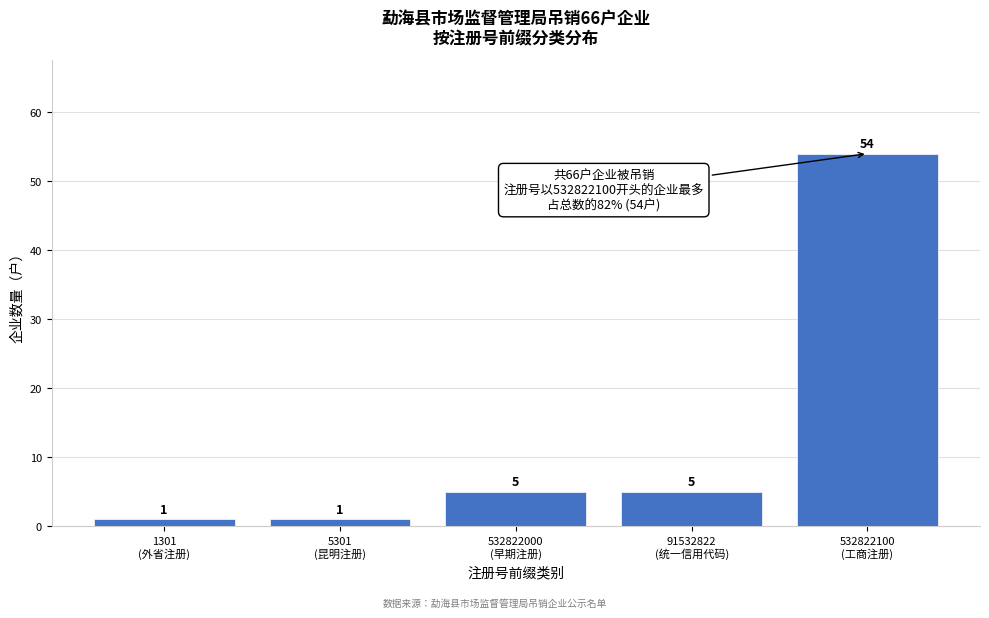

Reading right to left, list all the values displayed in this chart.

54	5	5	1	1